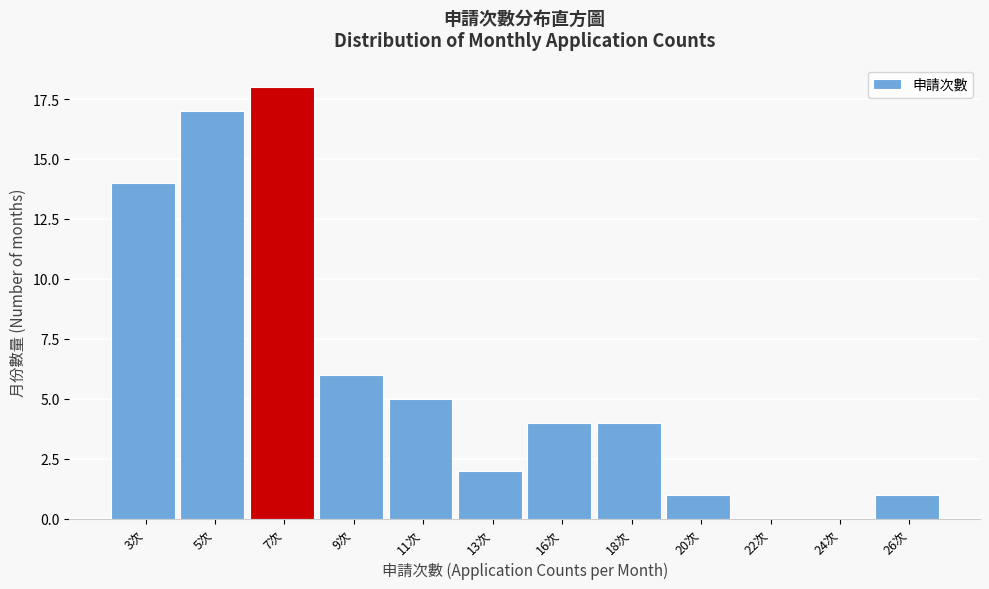

Reading right to left, list all the values displayed in this chart.

26次=1	24次=0	22次=0	20次=1	18次=4	16次=4	13次=2	11次=5	9次=6	7次=18	5次=17	3次=14